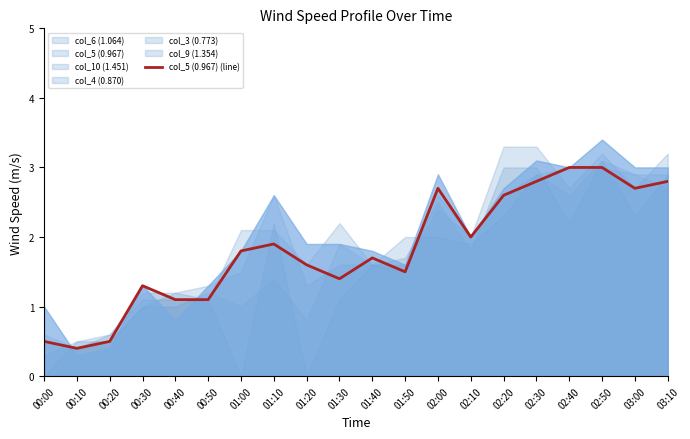

Does the chart display data point markers on the line(s)?

No